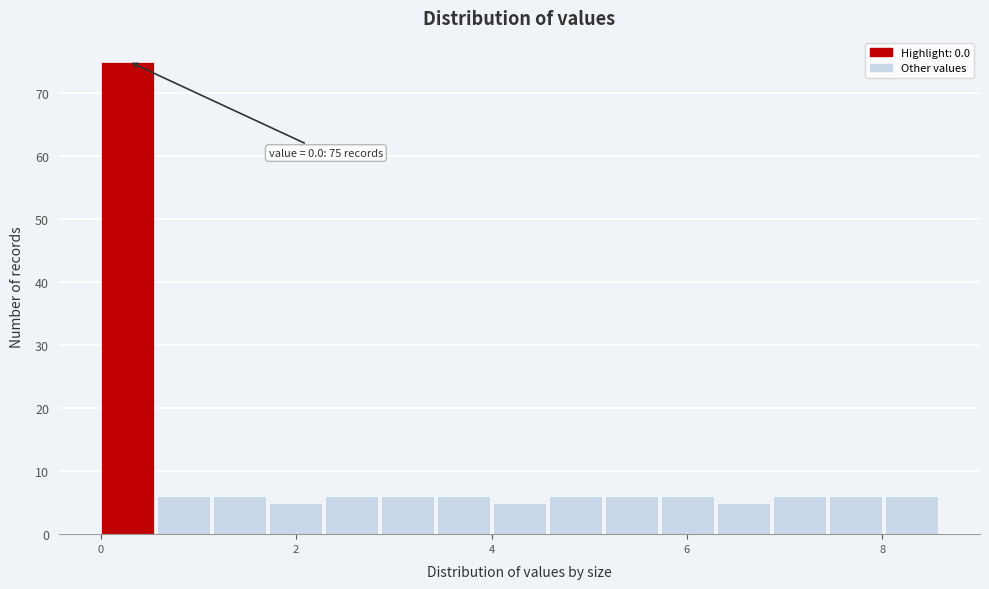

Read against the x-axis, roughly where is the centre of the tallest bar?

0.2